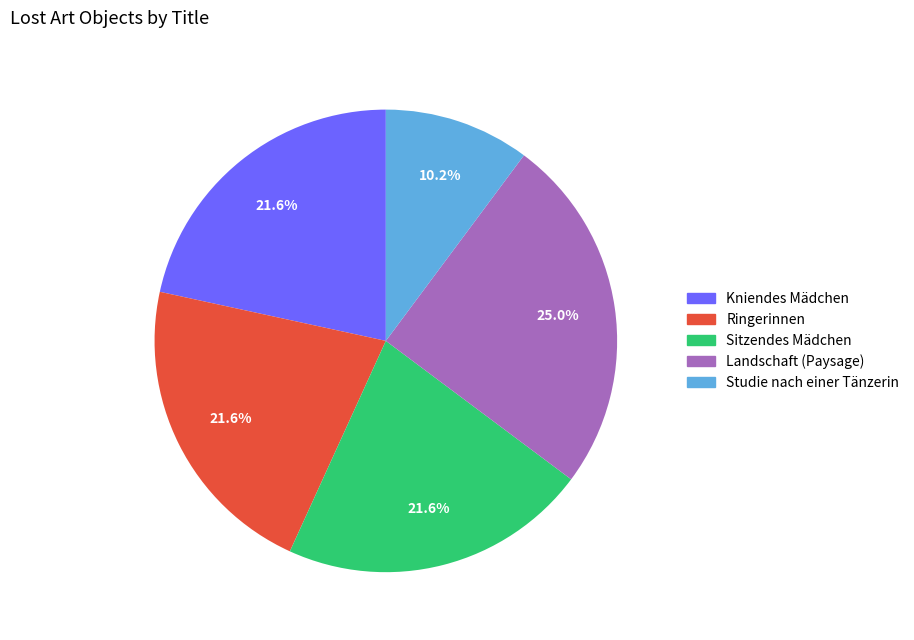

To the nearest percent, what is the difference between the Studie nach einer Tänzerin and Ringerinnen slice percentages?

11%